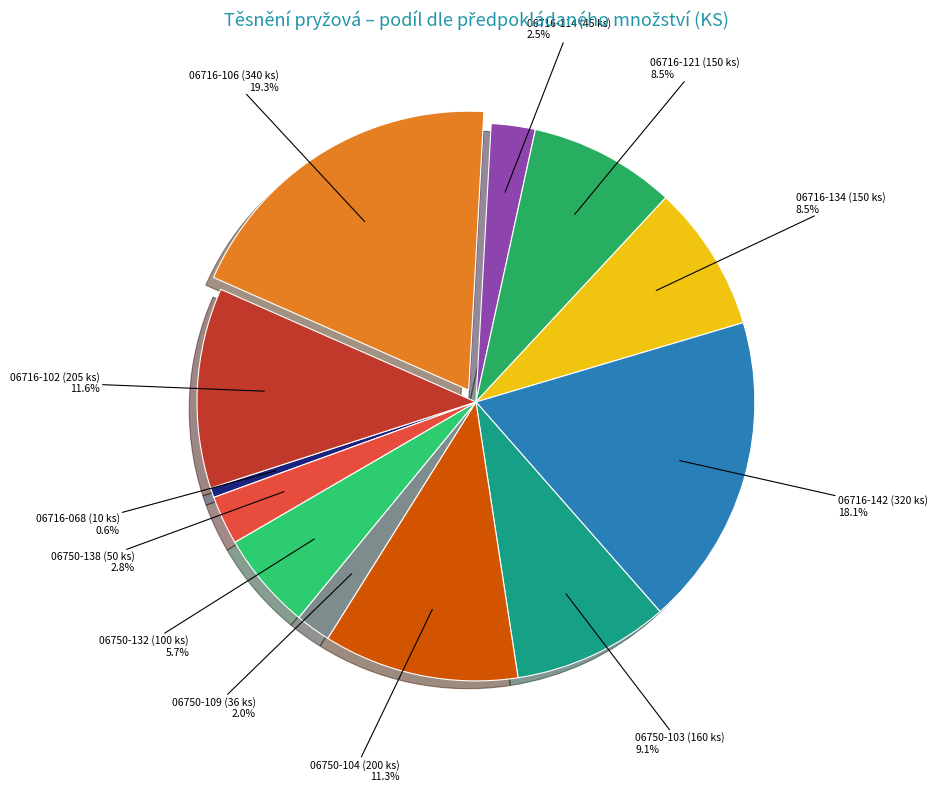

Count the number of slices in the pie.

12